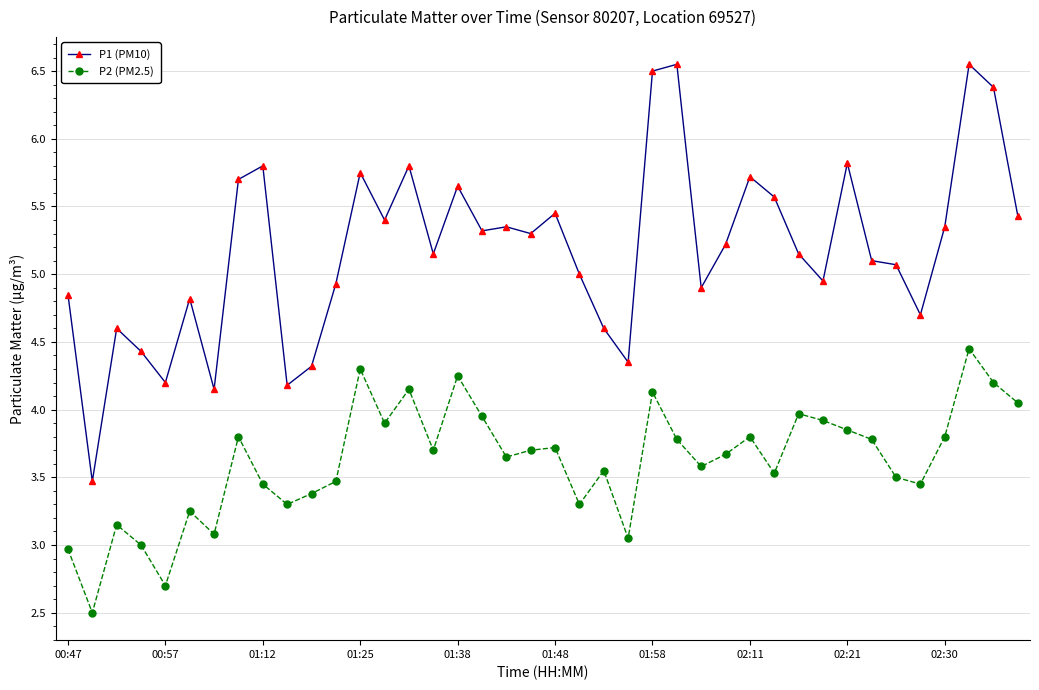

List the series in order of their peak value, lowest first.

P2 (PM2.5), P1 (PM10)